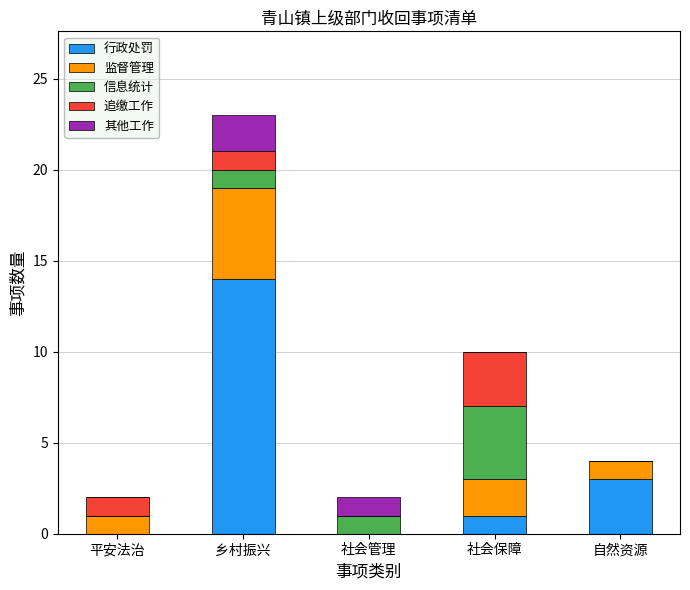

The 行政处罚 series shows 19 at 乡村振兴. True or false?

False